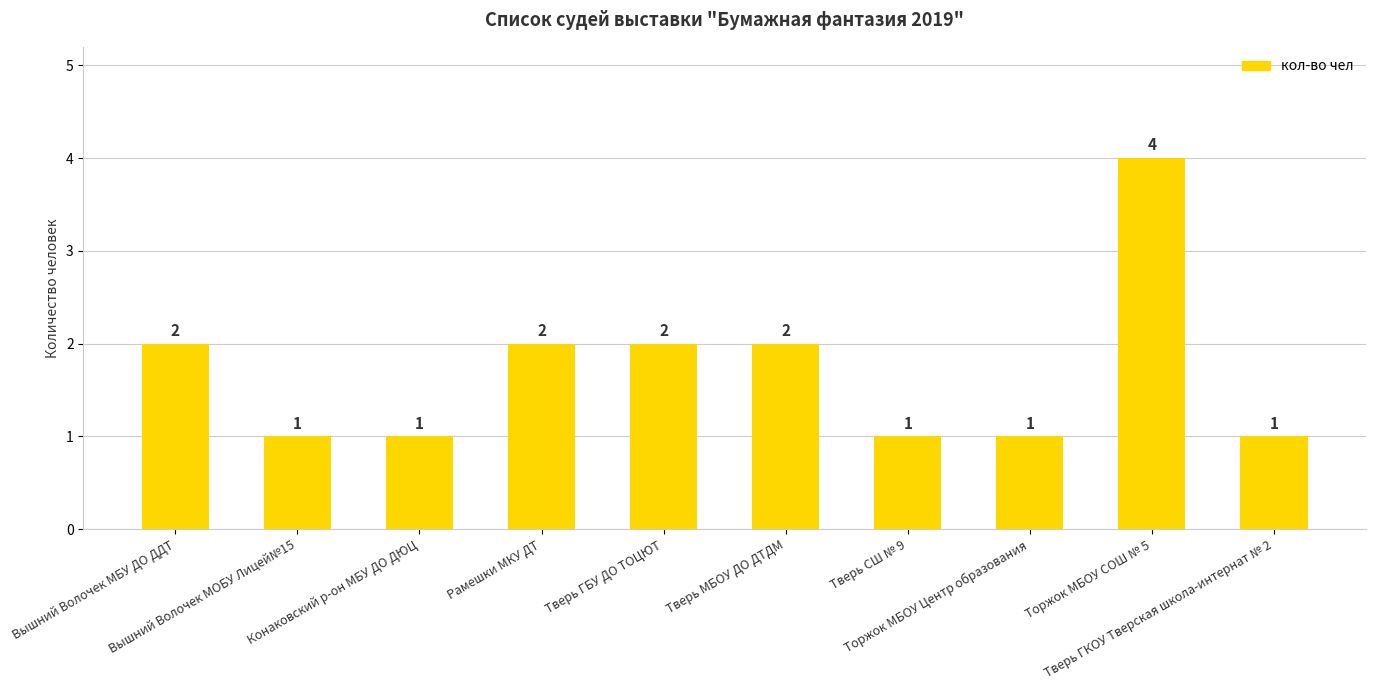

What is the greatest value displayed?

4